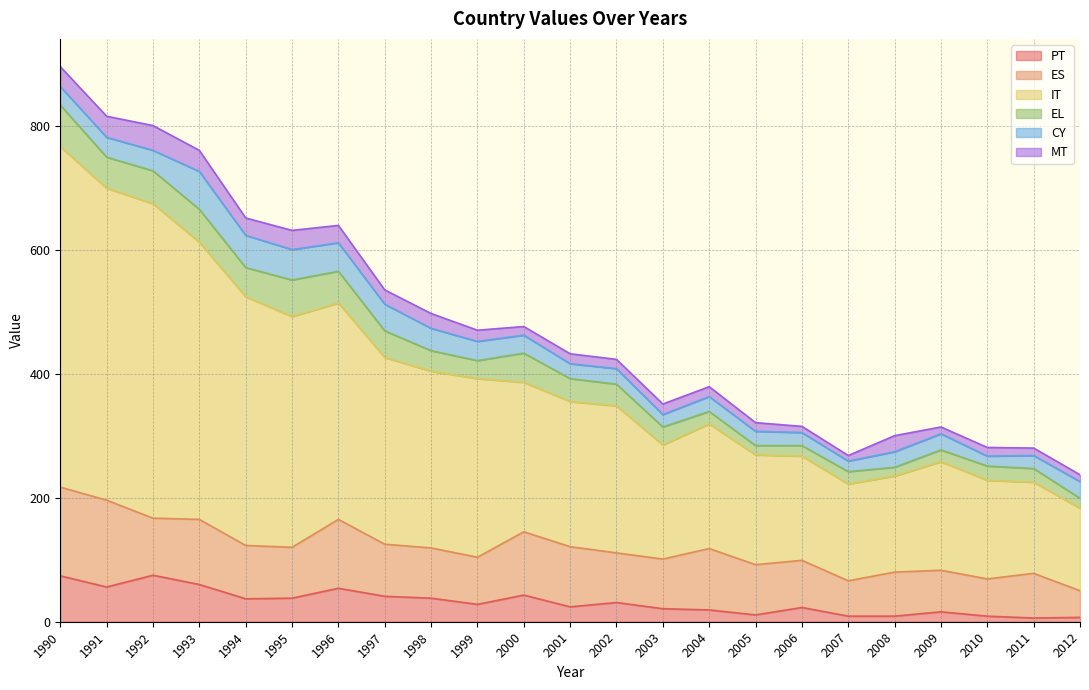

At which category is the sum across all series the highest?

1990